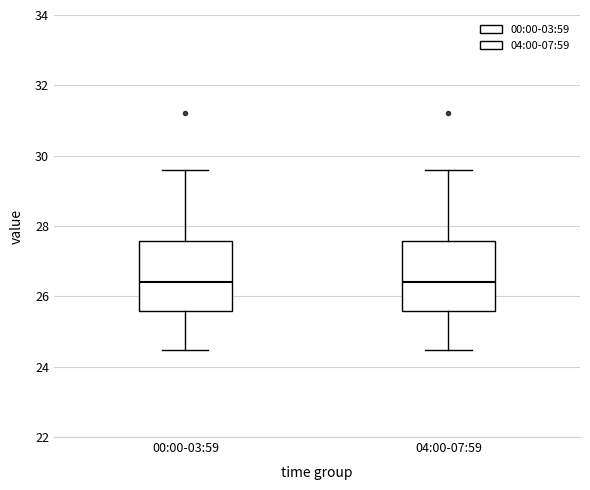

Reading left to right, transcribe this box plot: for each box, give where its median line is, the range the box spans, and where its two whiskers end, as read against the y-axis. The values are not printed on the chart, so give them approximately, as read against the axis.

00:00-03:59: median 26.4, box 25.6 to 27.6, whiskers 24.4 to 29.6
04:00-07:59: median 26.4, box 25.6 to 27.6, whiskers 24.4 to 29.6